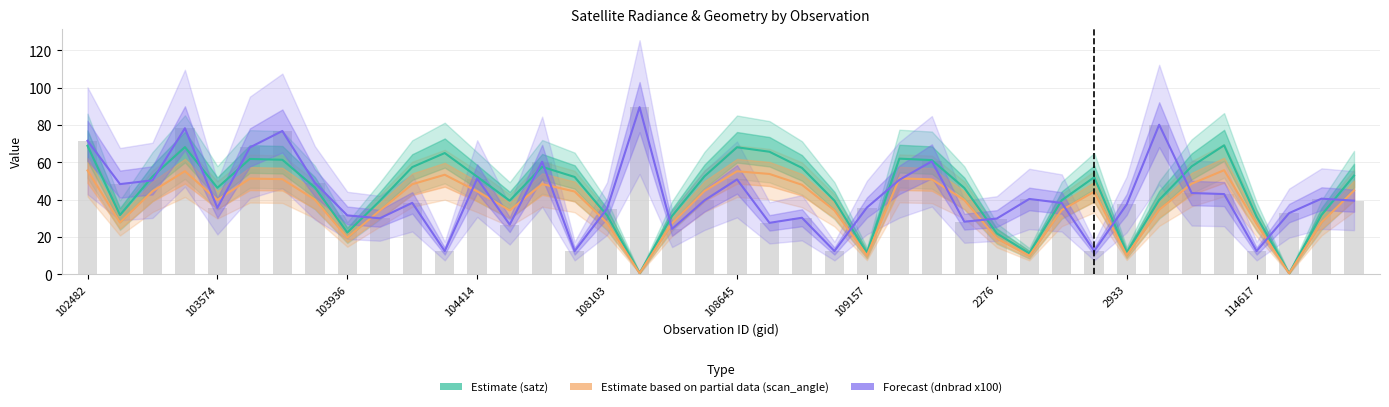

Is the value of Estimate based on partial data (scan_angle) at 103574 greater than the value of Estimate (satz) at 109157?

No